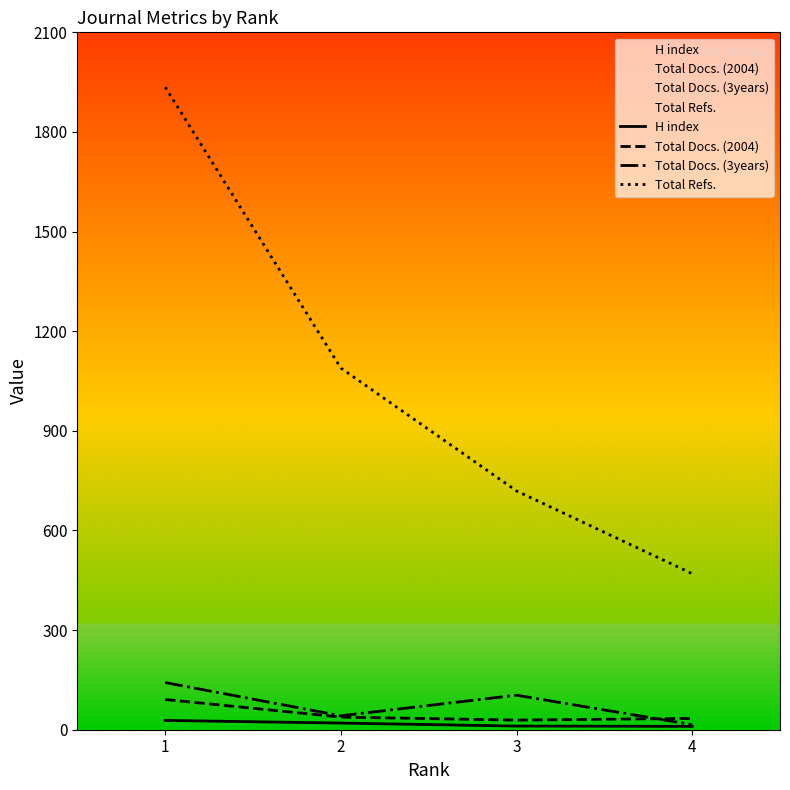

Which series has the largest total across all categories?

Total Refs.